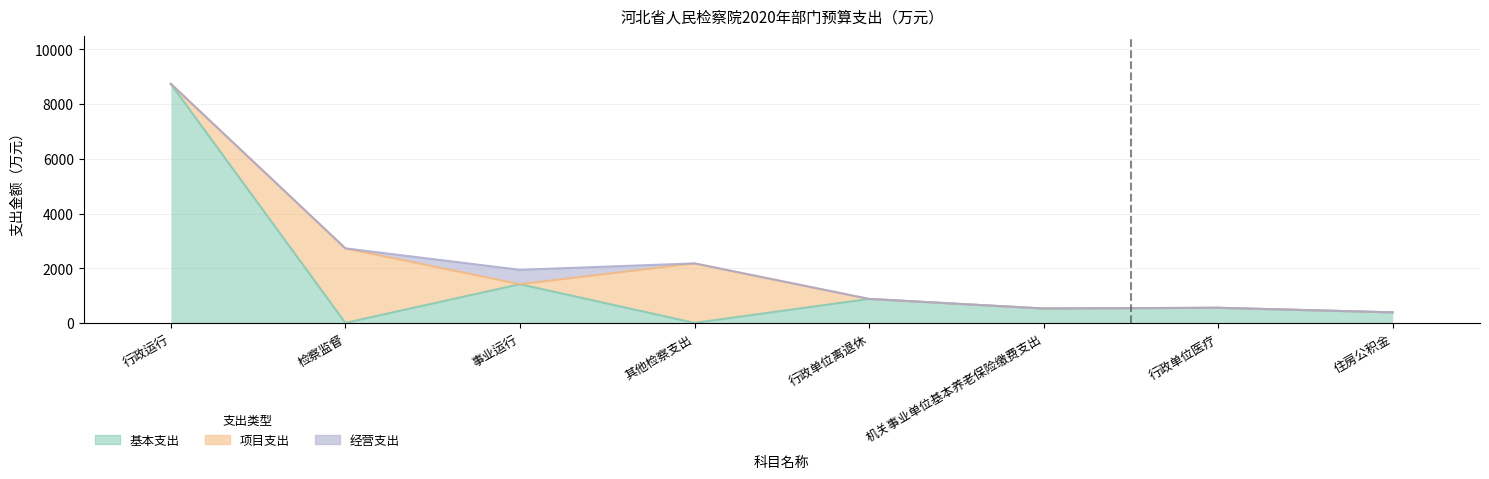

Reading right to left, transcribe all the data shown in this chart.

基本支出: 385.4	553.1	526.0	876.7	0.0	1415.8	0.0	8741.5
项目支出: 0.0	0.0	0.0	0.0	2176.5	0.0	2726.1	0.0
经营支出: 0.0	0.0	0.0	0.0	0.0	526.0	0.0	0.0